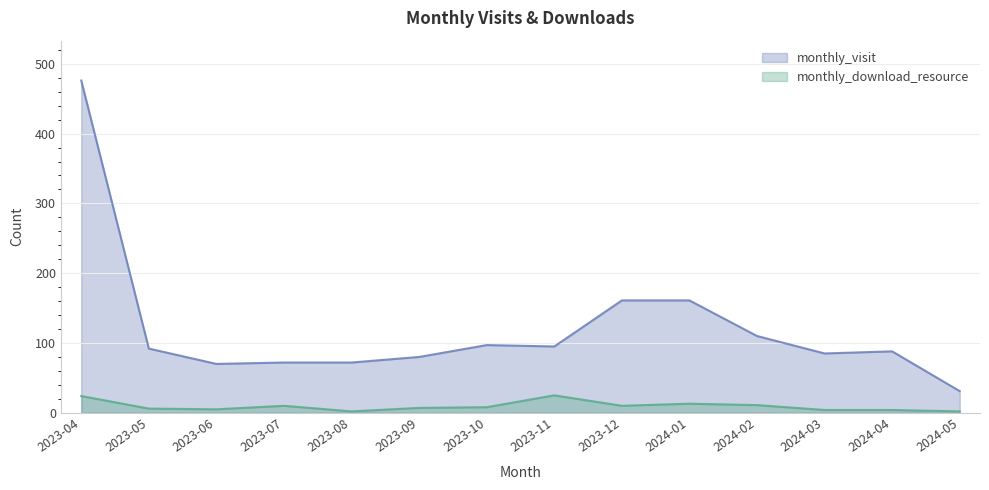

True or false: monthly_download_resource and monthly_visit intersect in this chart.

False